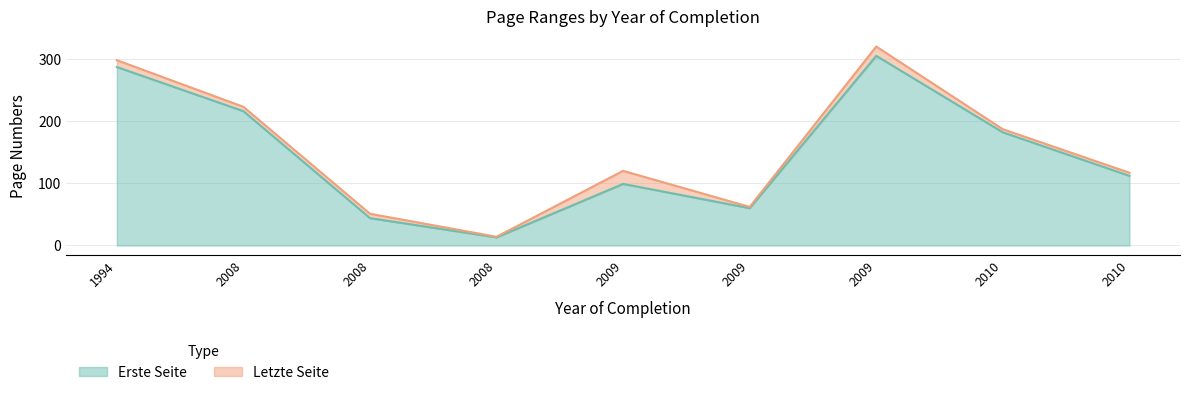

At which category does Erste Seite reach its first local peak?

2009